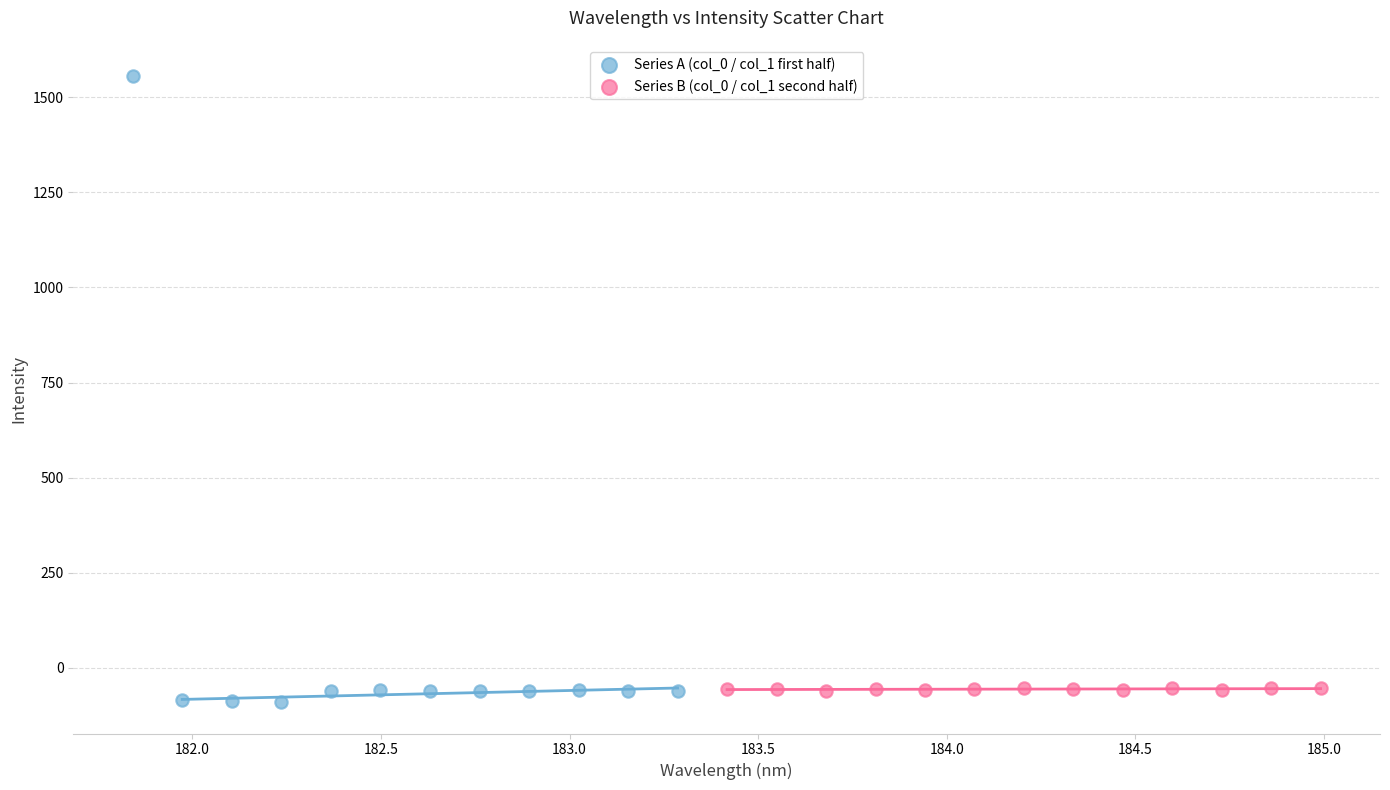

What are all the series names shown in the legend?

Series A (col_0 / col_1 first half), Series B (col_0 / col_1 second half)